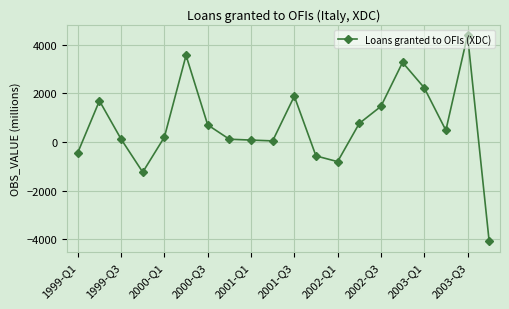

What is the minimum value shown in the chart?

-4094